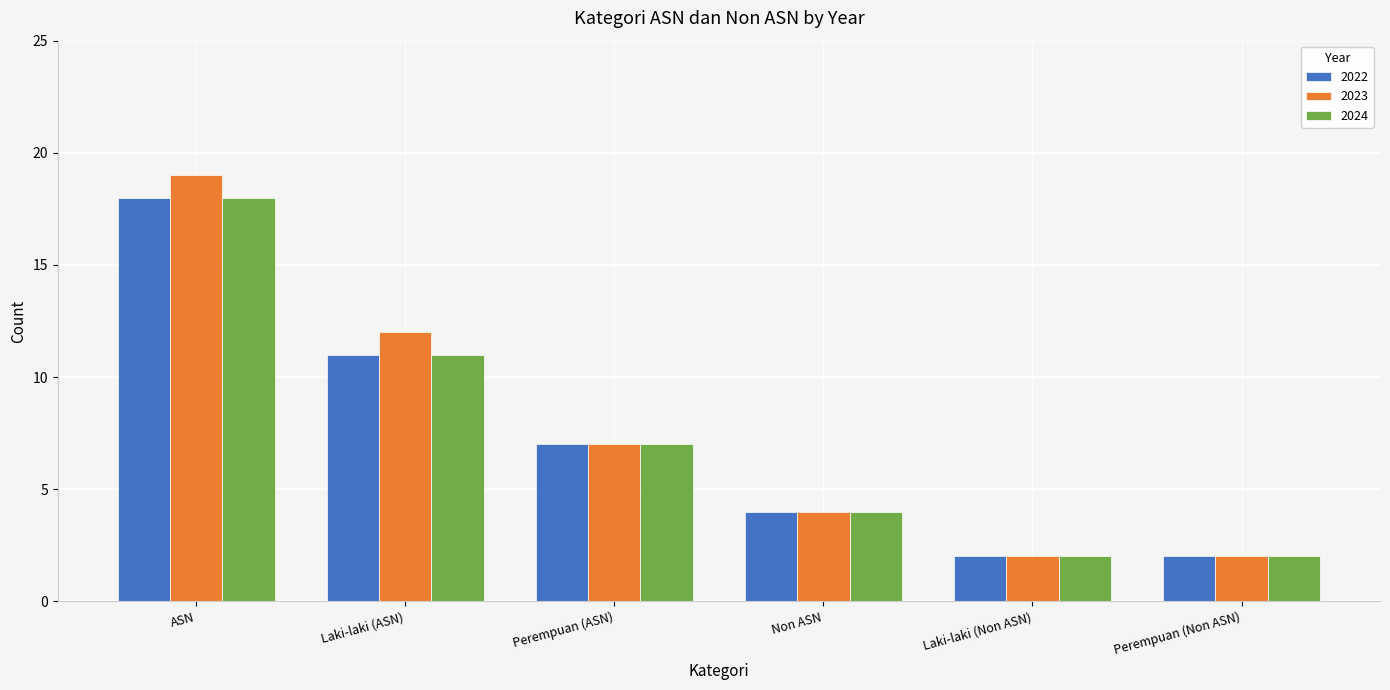

The value of 2024 at Perempuan (Non ASN) is 1. True or false?

False